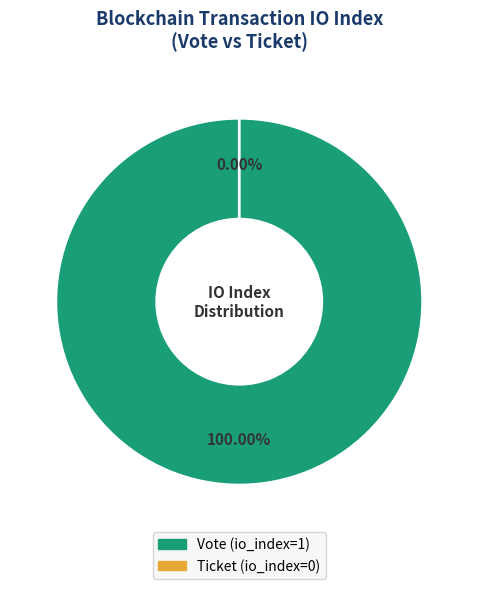

Which slice is the largest?

Vote (io_index=1)